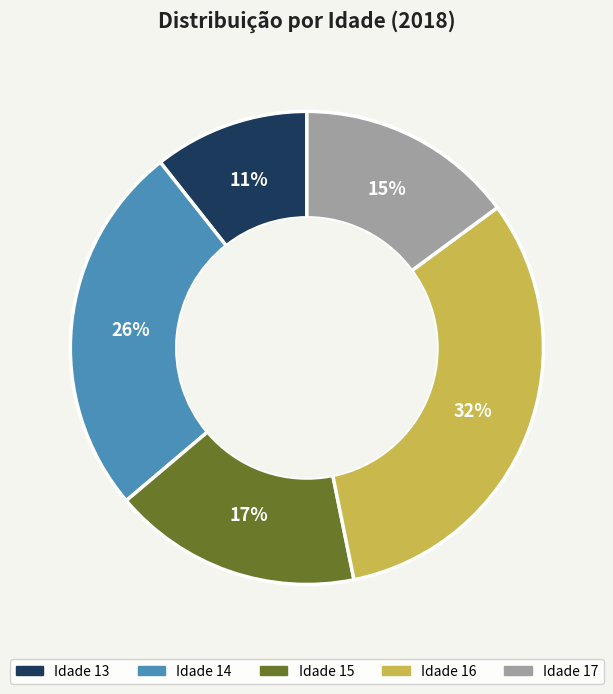

Is there any slice that represents more than half of the pie?

No